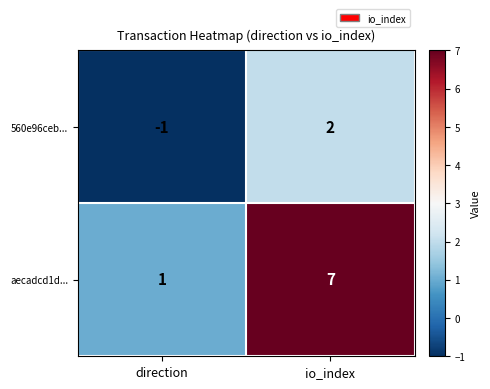

At which label is 560e96ceb... closest to 0?

direction